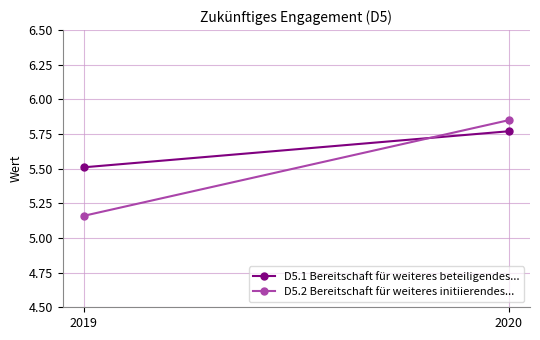

Is the value of D5.1 Bereitschaft für weiteres beteiligendes... at 2019 greater than the value of D5.2 Bereitschaft für weiteres initiierendes... at 2020?

No